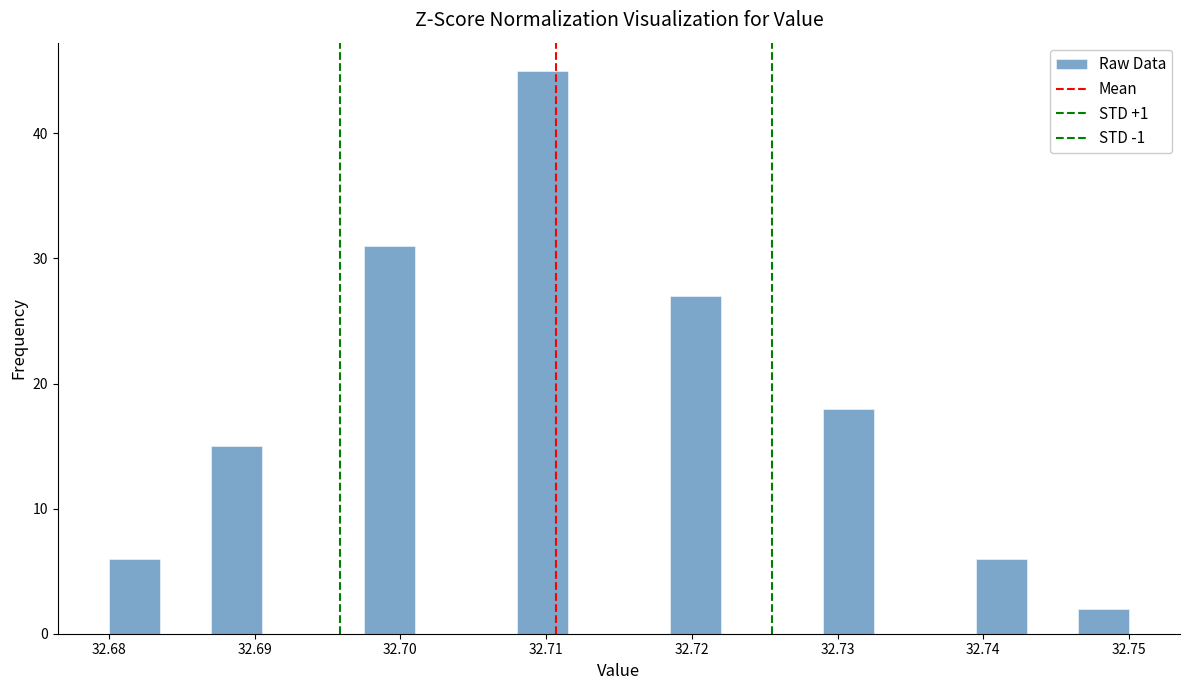

Around what value on the x-axis is the tallest bar? Give the approximate position of its centre, as read against the axis.

32.710